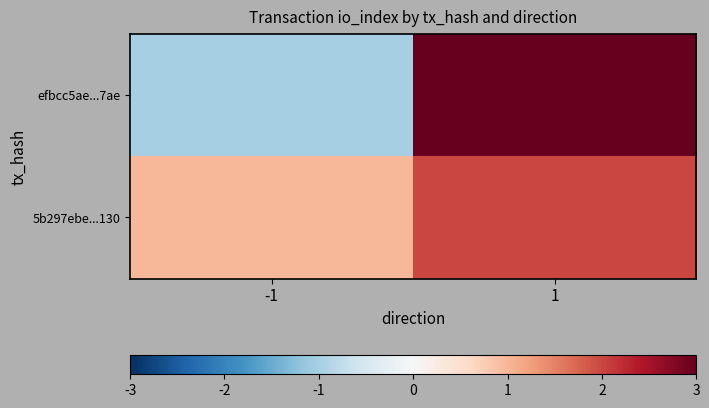

Reading left to right, extract all data points from this chart.

efbcc5ae...7ae: -1=-1	1=3
5b297ebe...130: -1=1	1=2